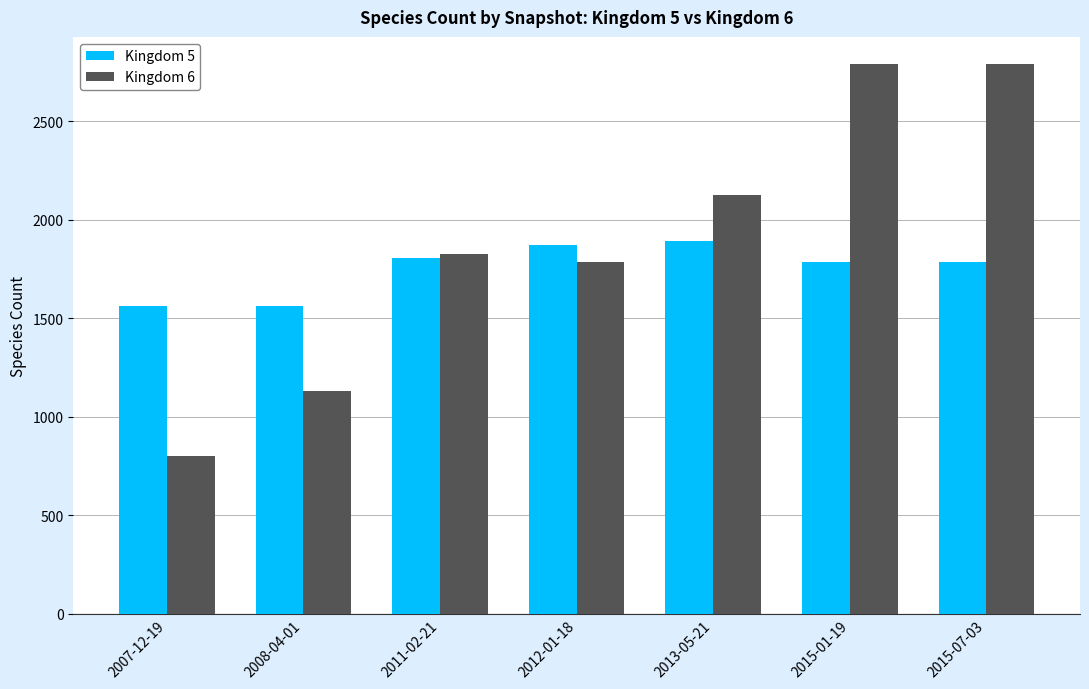

How many bars are there in total?

14